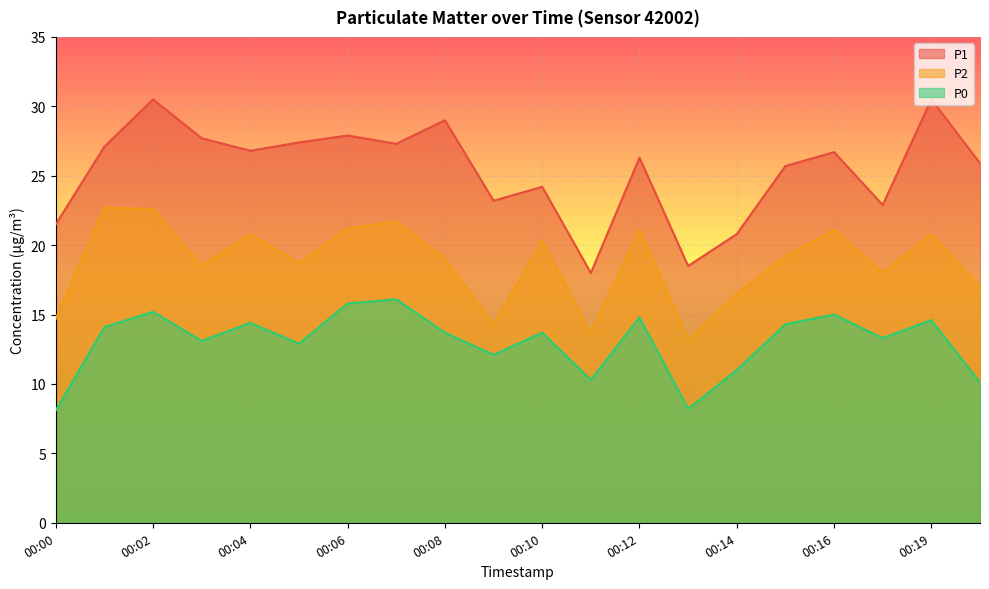

What is the minimum value for P1?

18.0